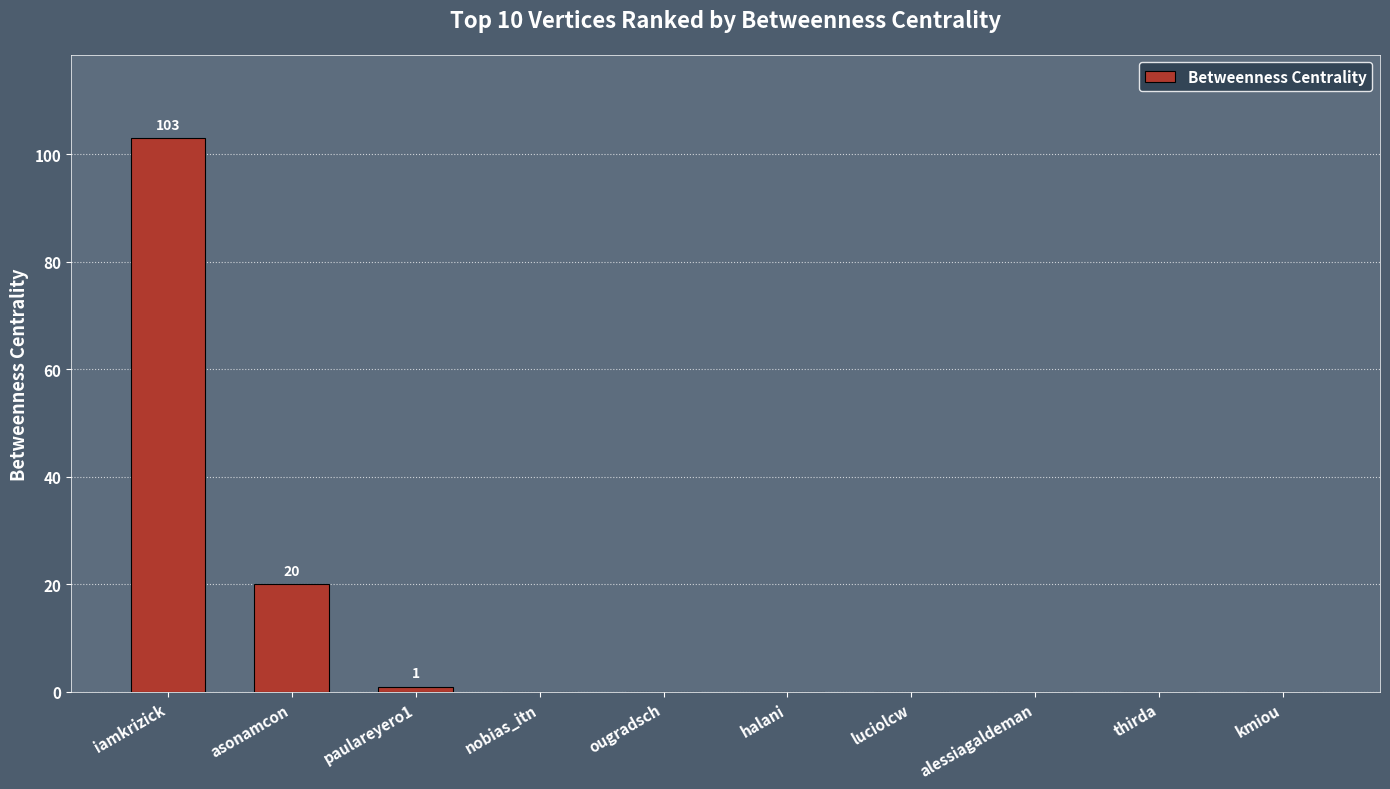

Where is the data nearest to the value 51?

asonamcon